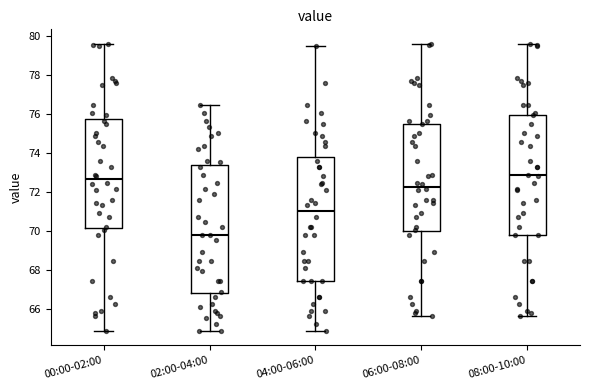

Reading left to right, read every box against the y-axis: the position of its median line, the range the box covers, and the ends of its whiskers. The values are not printed on the chart, so give them approximately, as read against the axis.

00:00-02:00: median 72.6, box 70.2 to 75.8, whiskers 64.8 to 79.6
02:00-04:00: median 69.8, box 66.8 to 73.4, whiskers 64.8 to 76.4
04:00-06:00: median 71.0, box 67.4 to 73.8, whiskers 64.8 to 79.4
06:00-08:00: median 72.2, box 70.0 to 75.6, whiskers 65.6 to 79.6
08:00-10:00: median 72.8, box 69.8 to 76.0, whiskers 65.6 to 79.6